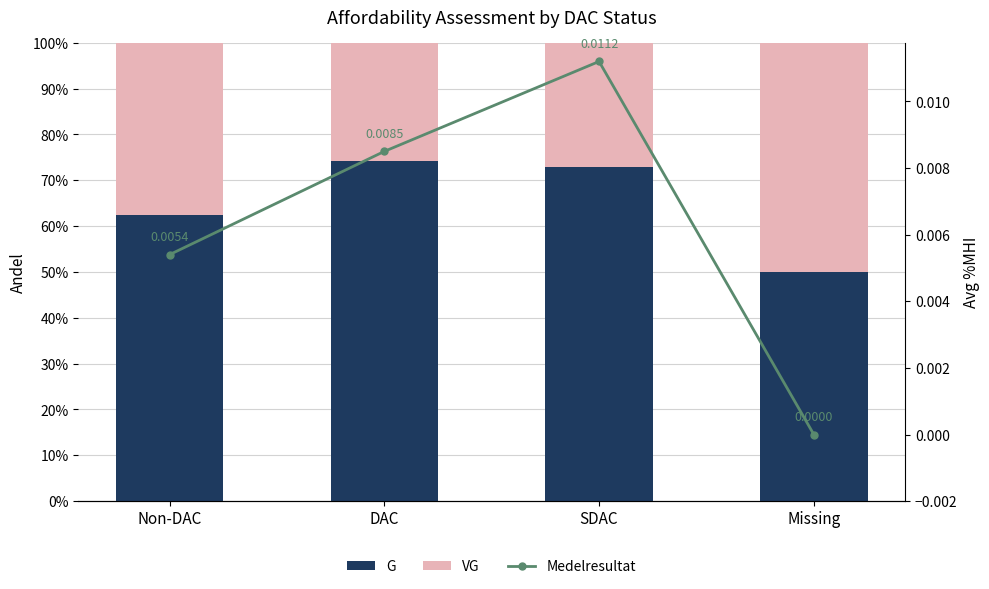

List the series in order of their overall mean, highest first.

G, VG, Medelresultat